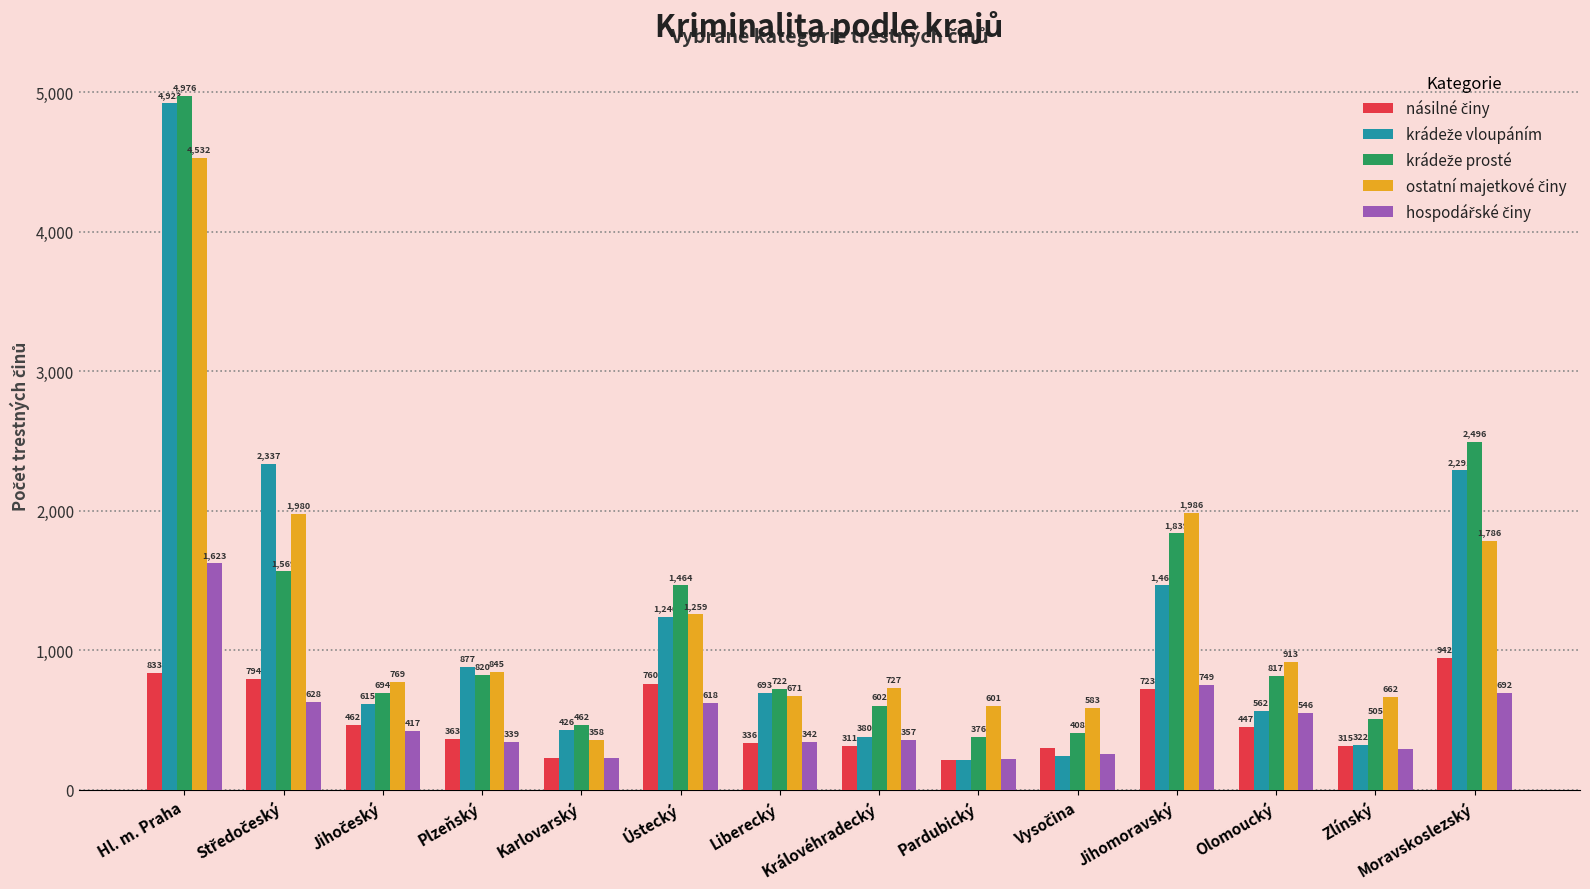

What is the greatest value displayed?

4976